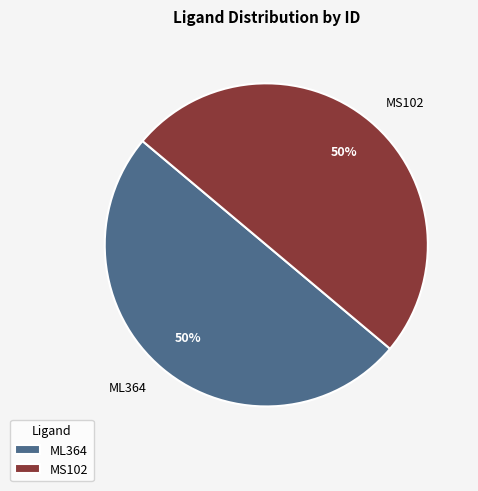

Do MS102 and ML364 together represent more than half of the pie?

Yes